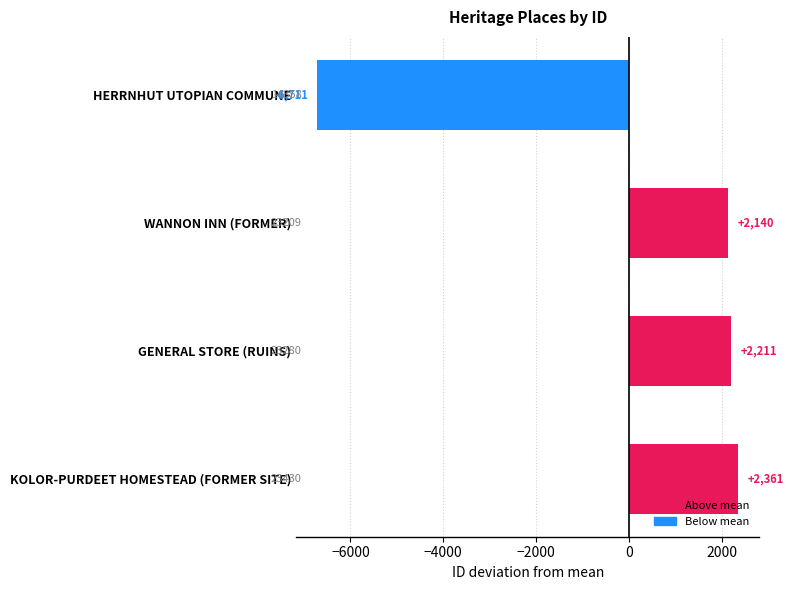

What is the change in value from WANNON INN (FORMER) to KOLOR-PURDEET HOMESTEAD (FORMER SITE)?

+221.0